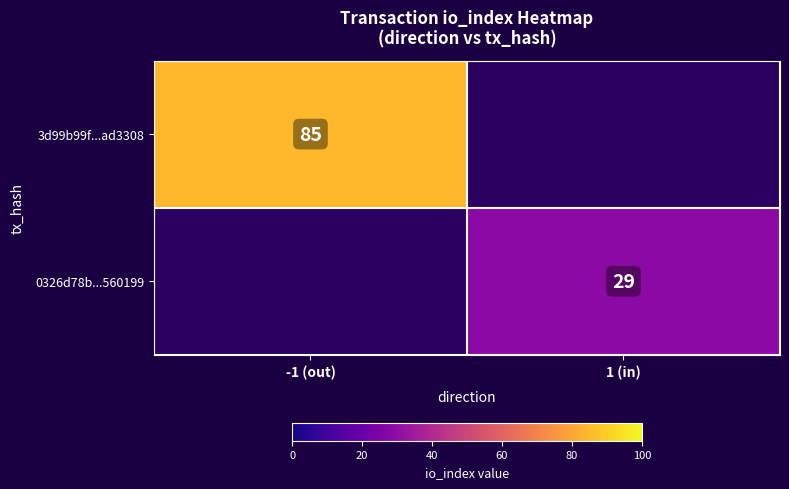

Which category has the lowest value across all series?

1 (in)